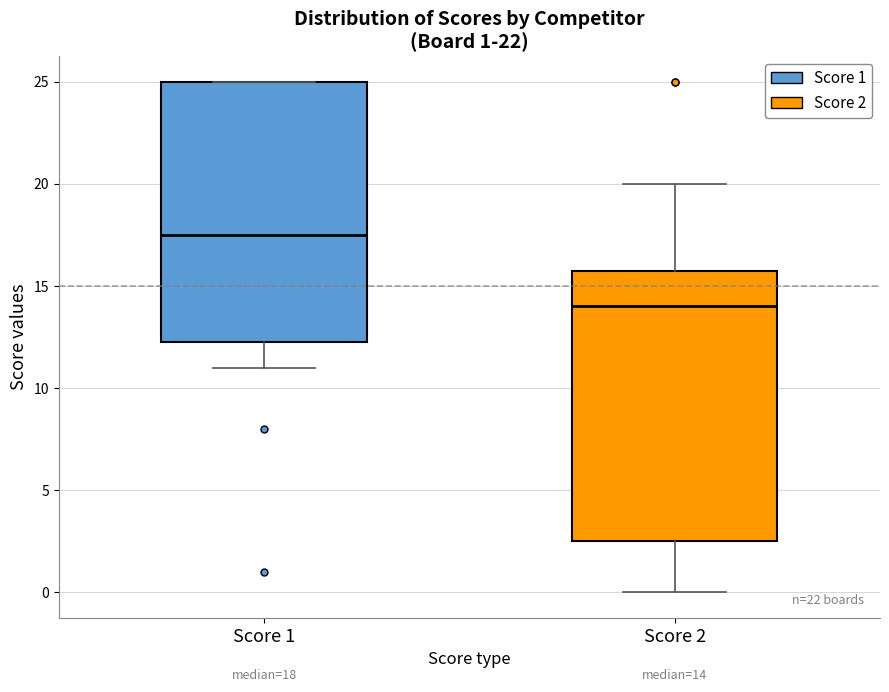

Which box has the highest median line?

Score 1